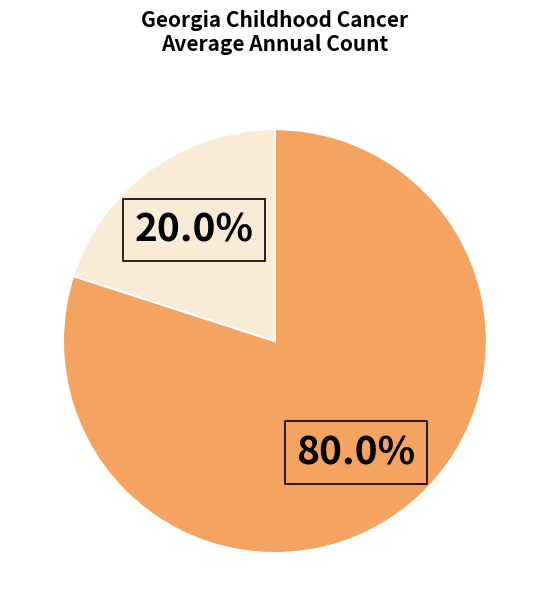

Is there any slice that represents more than half of the pie?

Yes